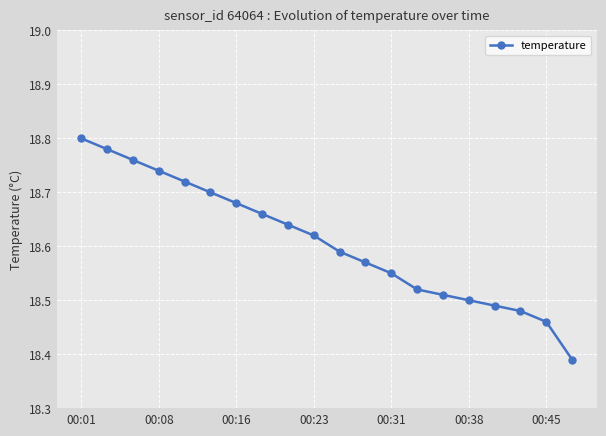

How many values are between 18 and 19?

20